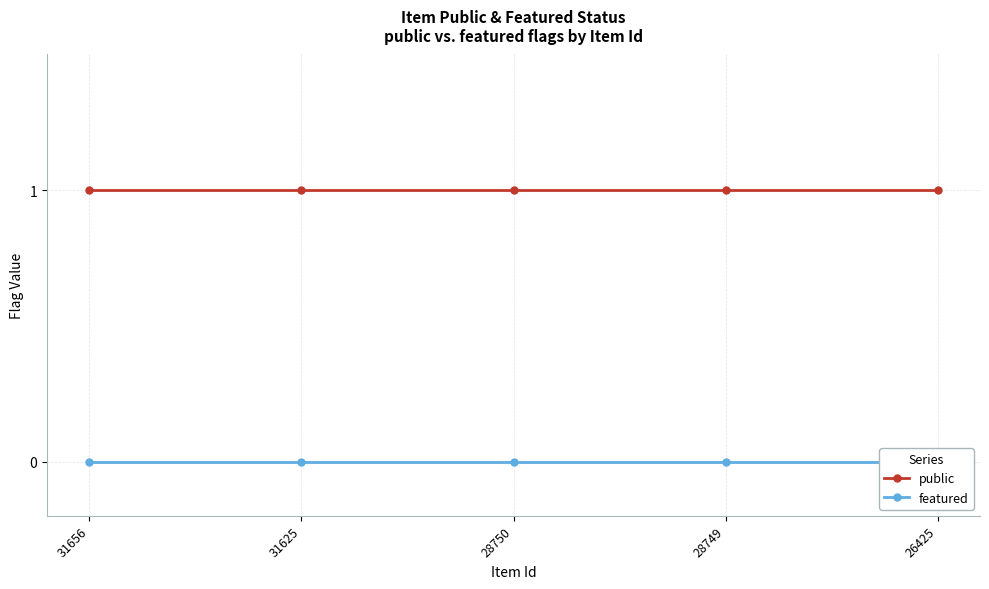

True or false: featured and public cross at least once.

False